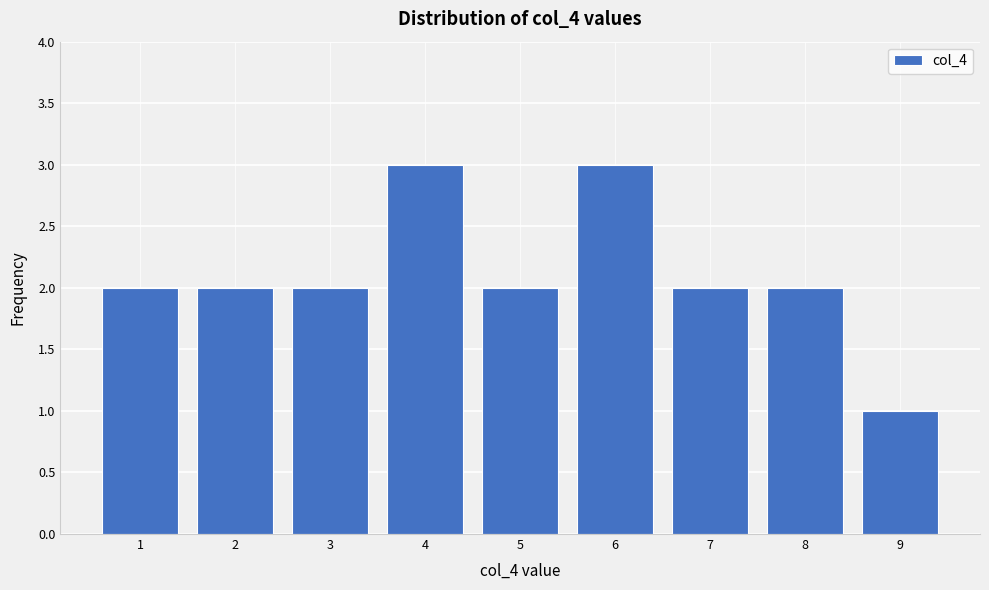

Reading left to right, what are all the values shown in this chart?

2	2	2	3	2	3	2	2	1